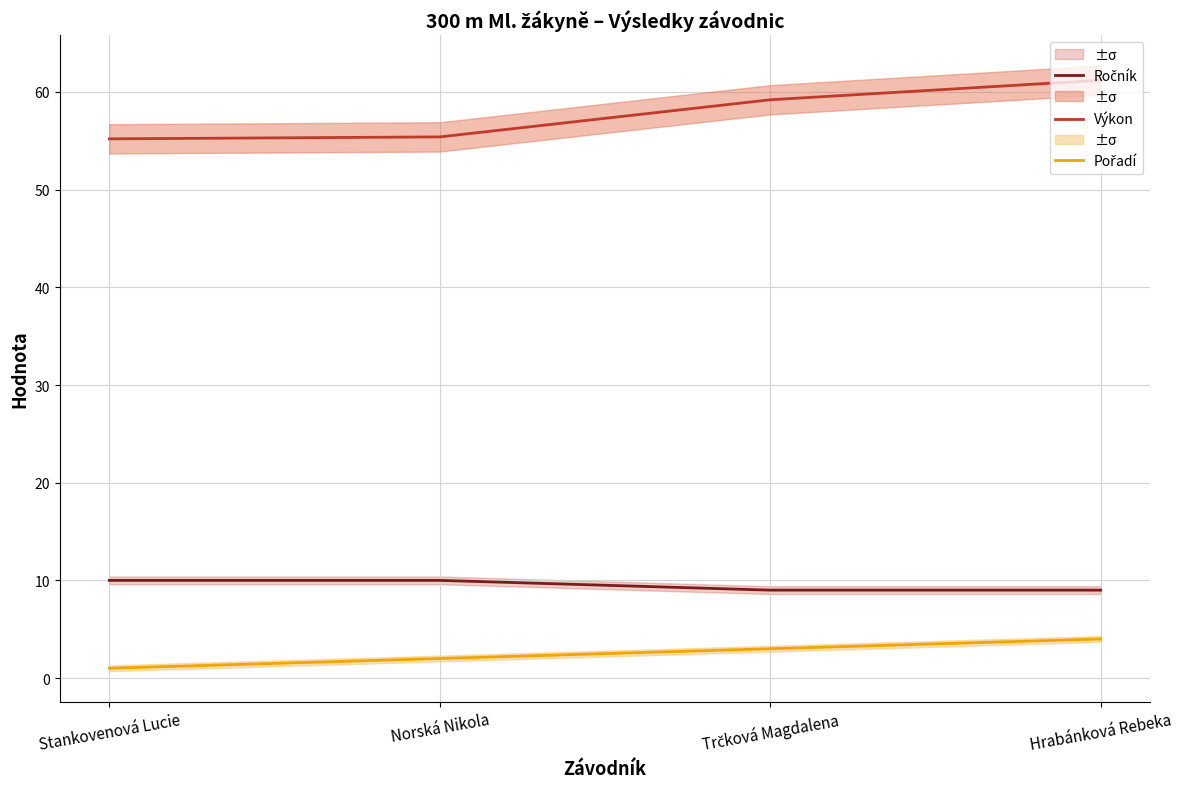

What is the total value across all series at Stankovenová Lucie?

66.2